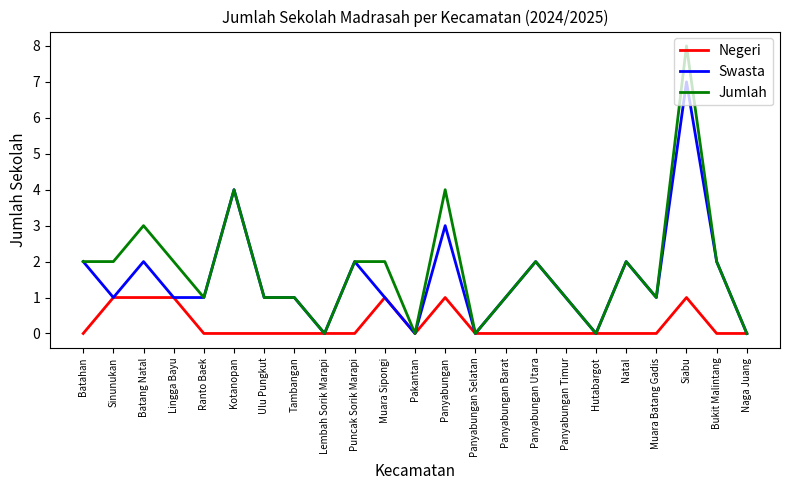

What position from the left is Lembah Sorik Marapi?

9